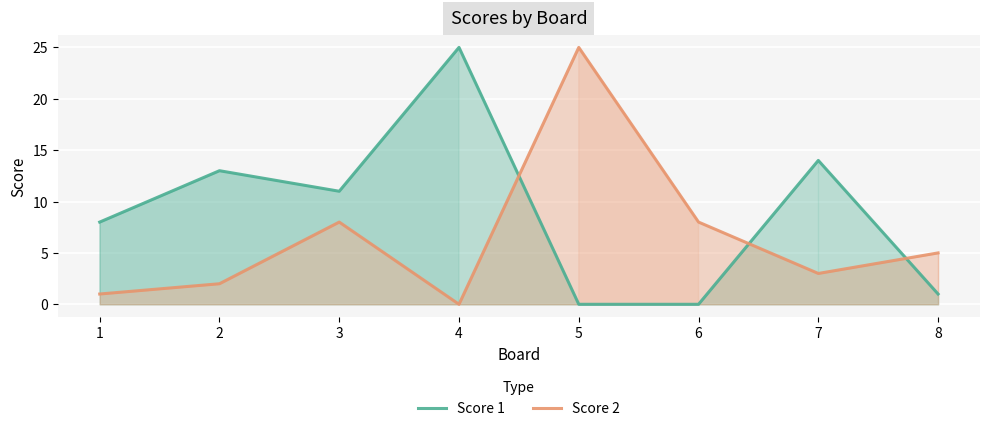

What is the value of the Score 1 point at the 4th from the left?

25